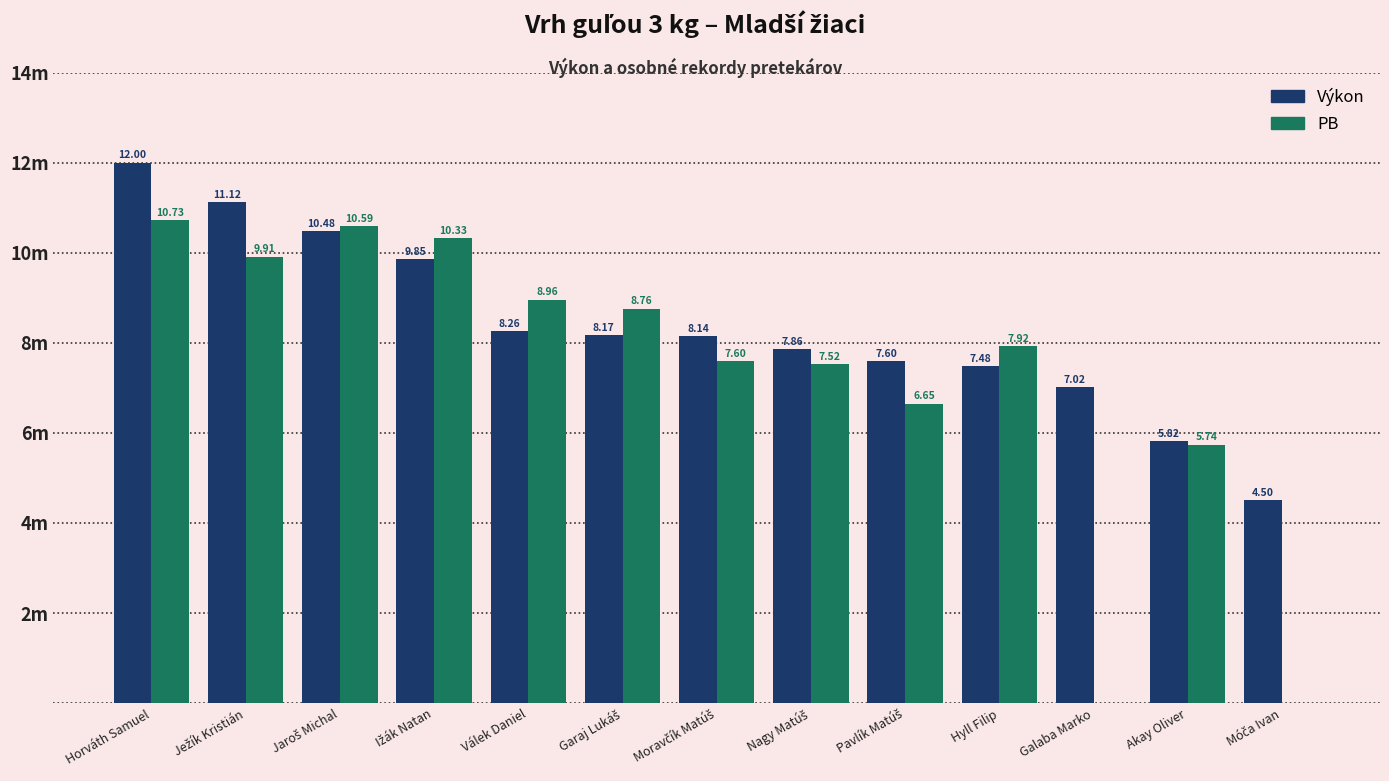

Which series has the largest range (max minus min)?

PB